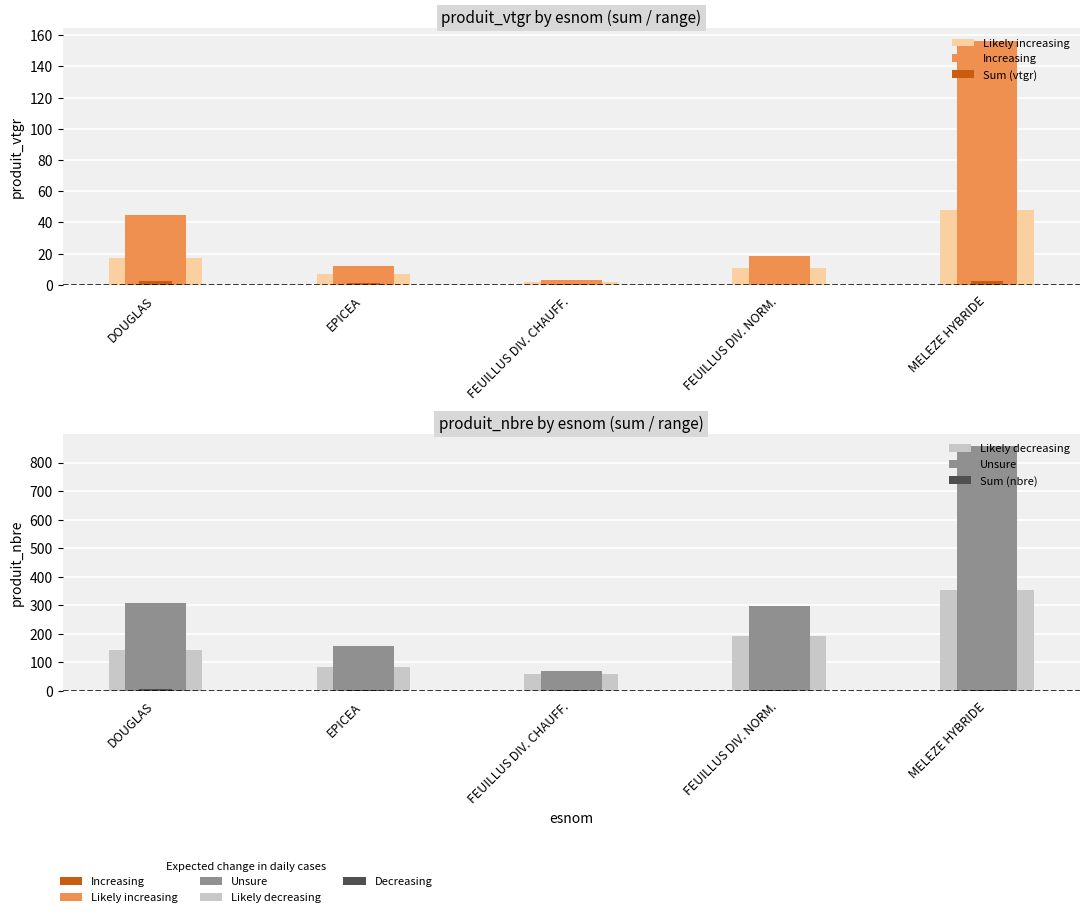

What is the sum of the Unsure values at DOUGLAS and FEUILLUS DIV. NORM.?

602.0